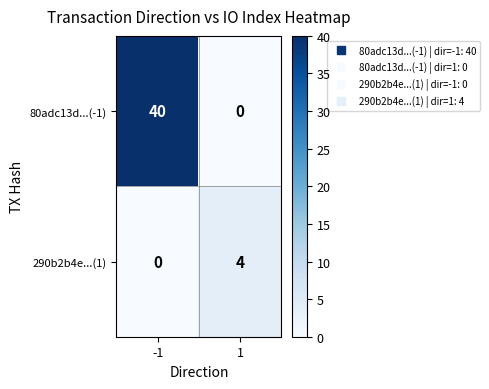

Reading left to right, what are all the values shown in this chart?

80adc13d...(-1): 40	0
290b2b4e...(1): 0	4